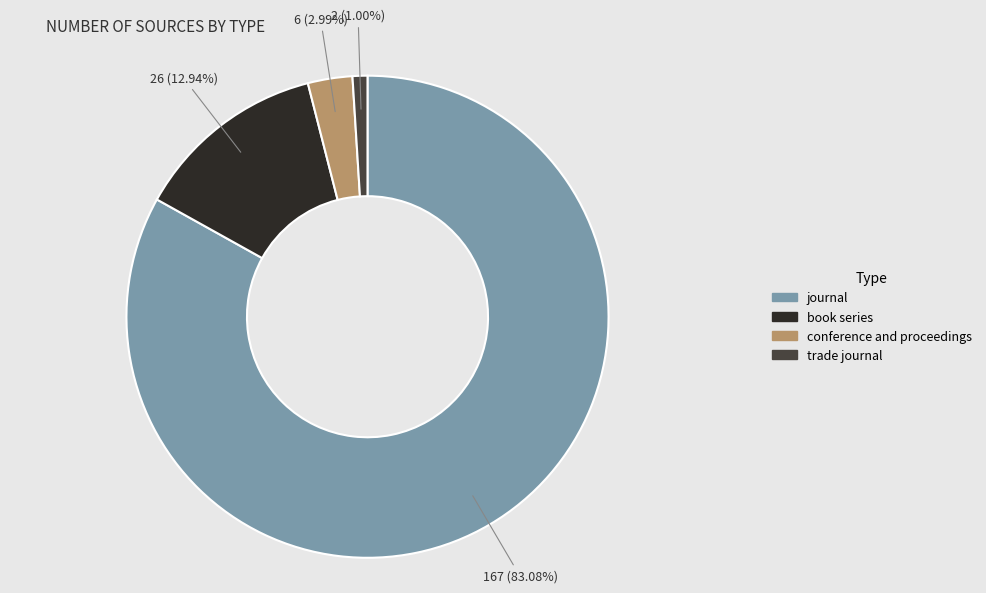

Which slice is the largest?

journal